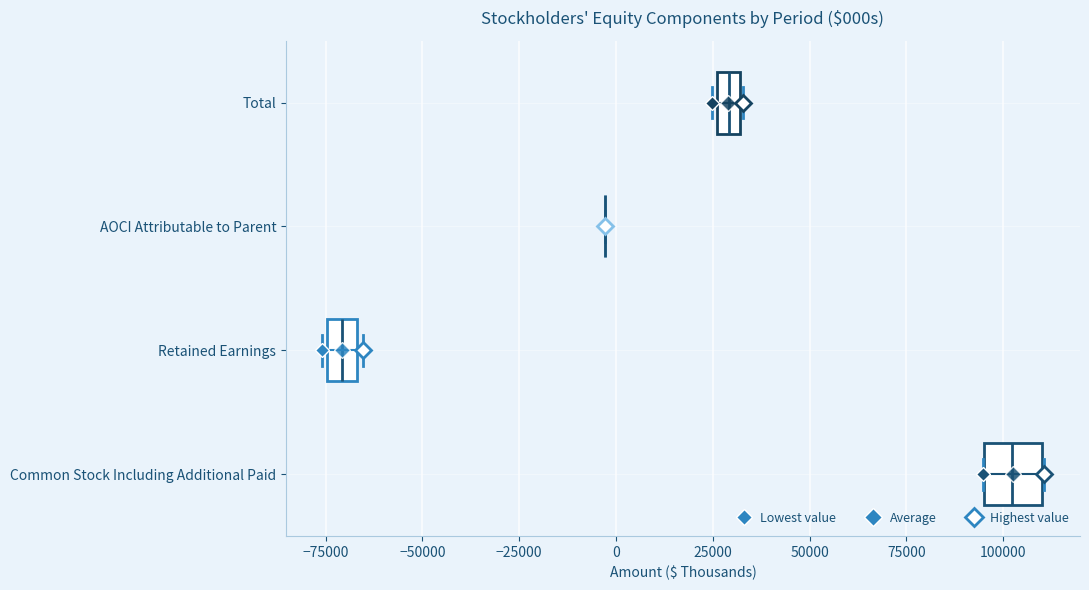

Comparing the boxes themselves (not the whiskers), which one is the widest?

Common Stock Including Additional Paid